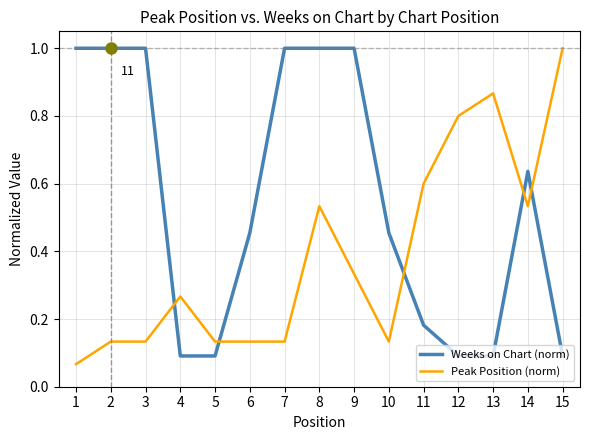

How many intersections are there between Weeks on Chart (norm) and Peak Position (norm)?

5